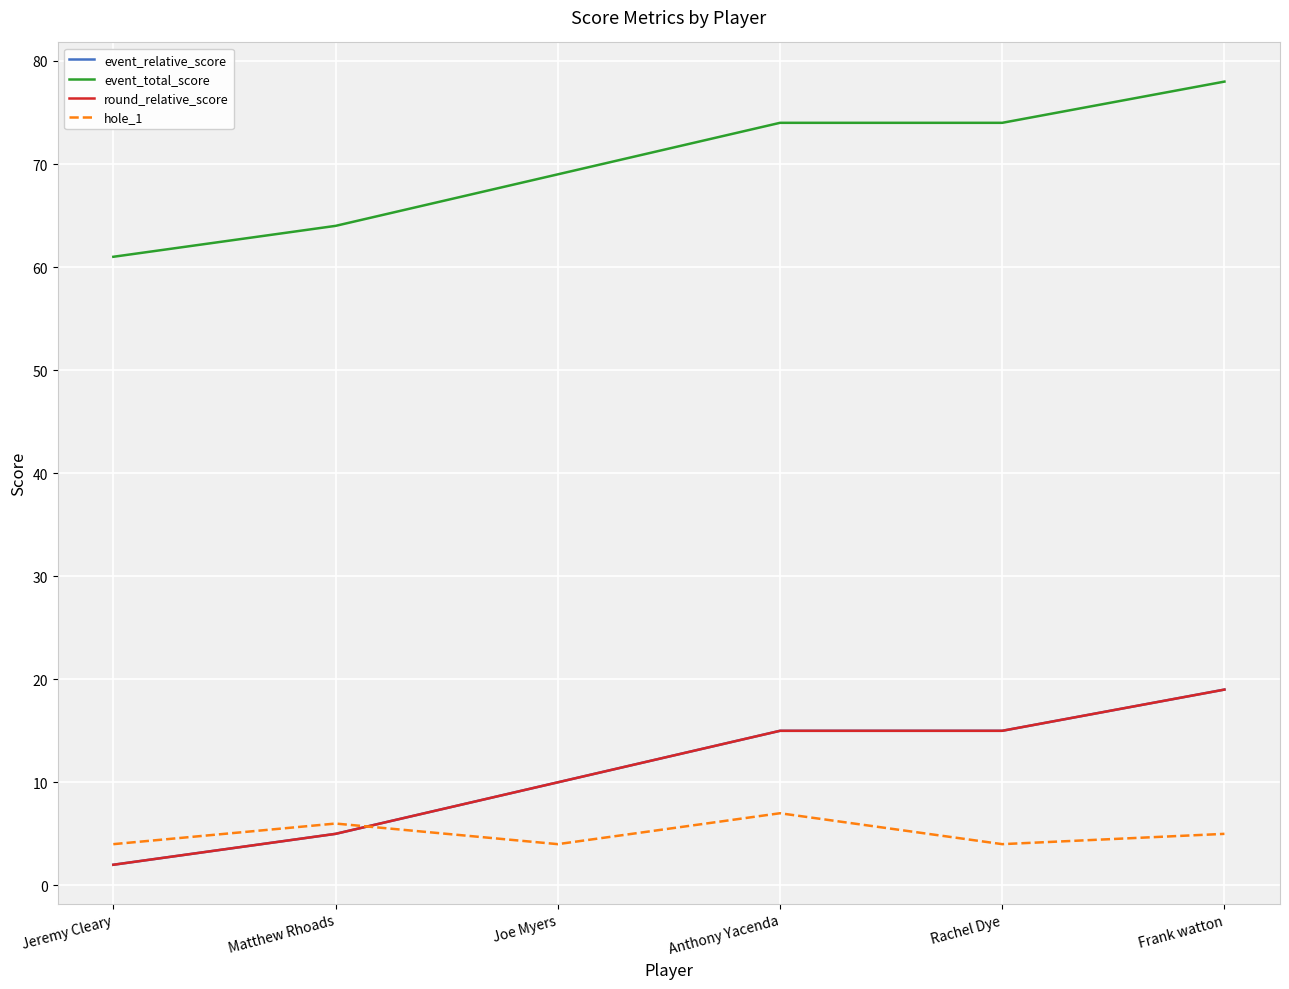

True or false: round_relative_score and event_total_score cross at least once.

False